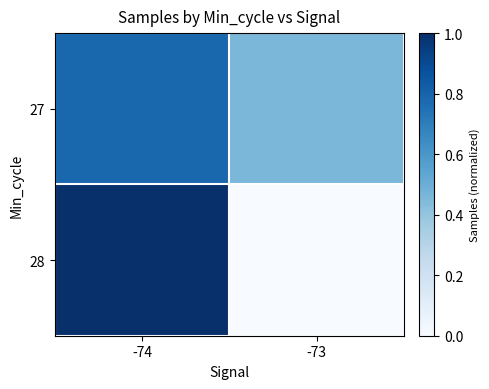

Which series changed the most between -74 and -73?

28